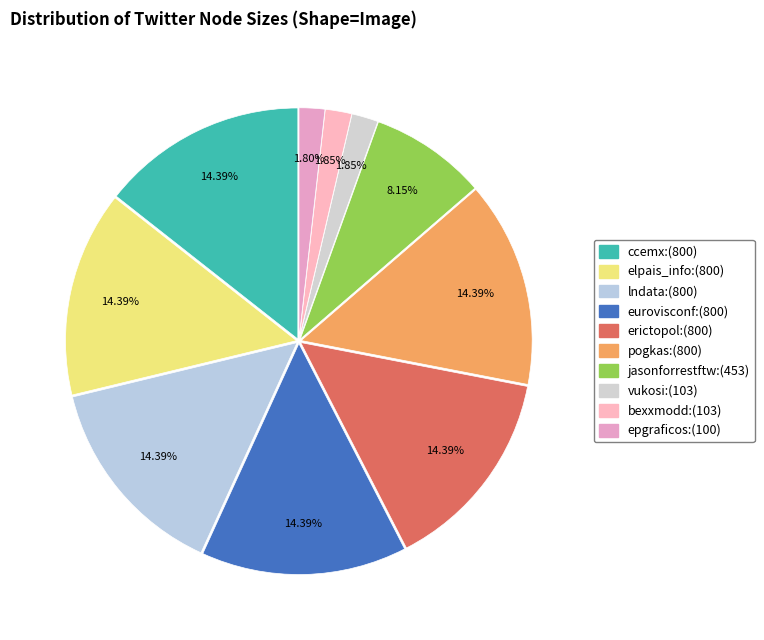

What is the change in value from pogkas to vukosi?

-697